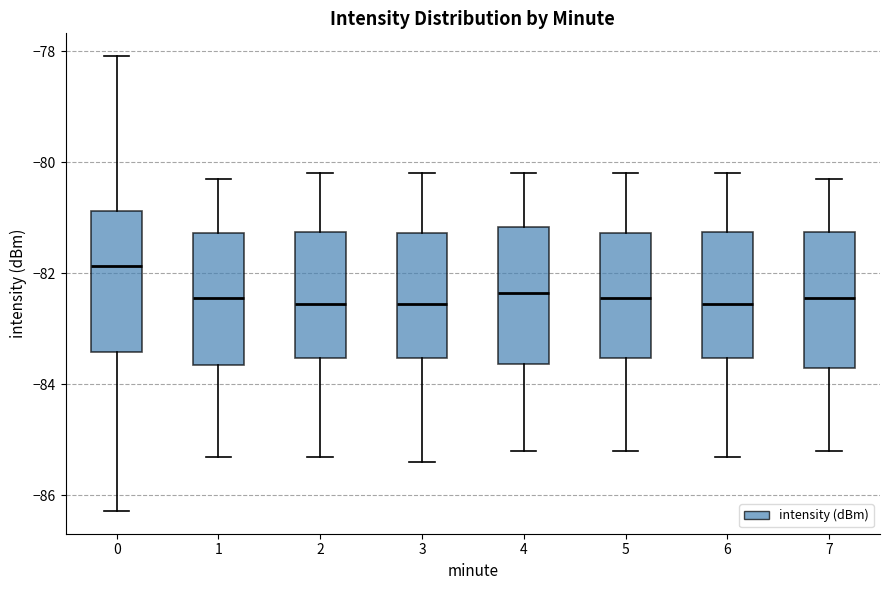

Where is the upper edge of the box at x = 6 on the y-axis? The values are not printed on the chart, so give them approximately, as read against the axis.

-81.2